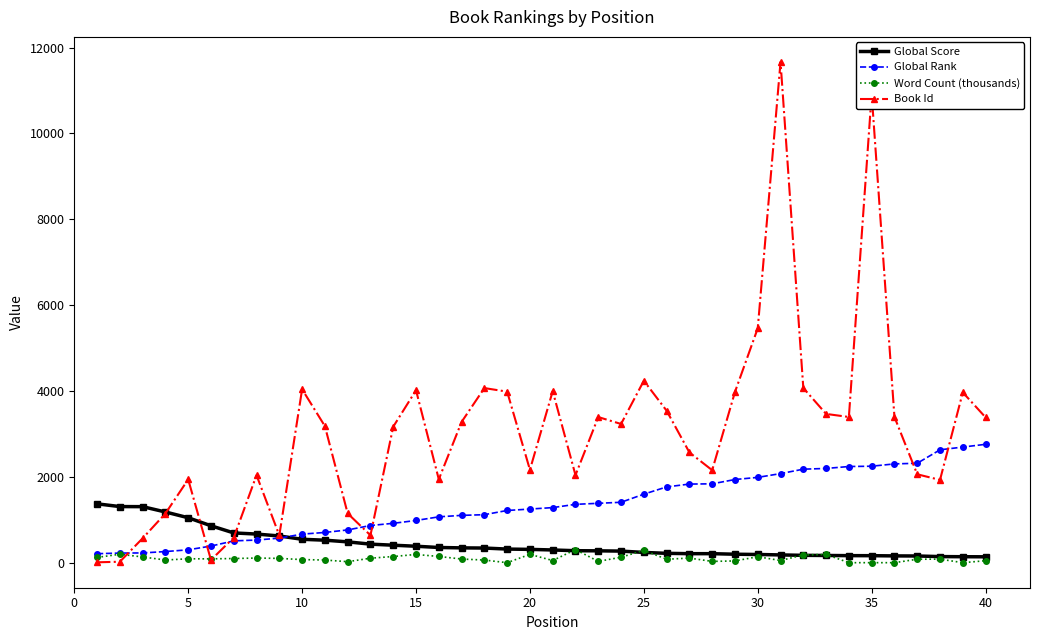

List the series in order of their peak value, lowest first.

Word Count (thousands), Global Score, Global Rank, Book Id